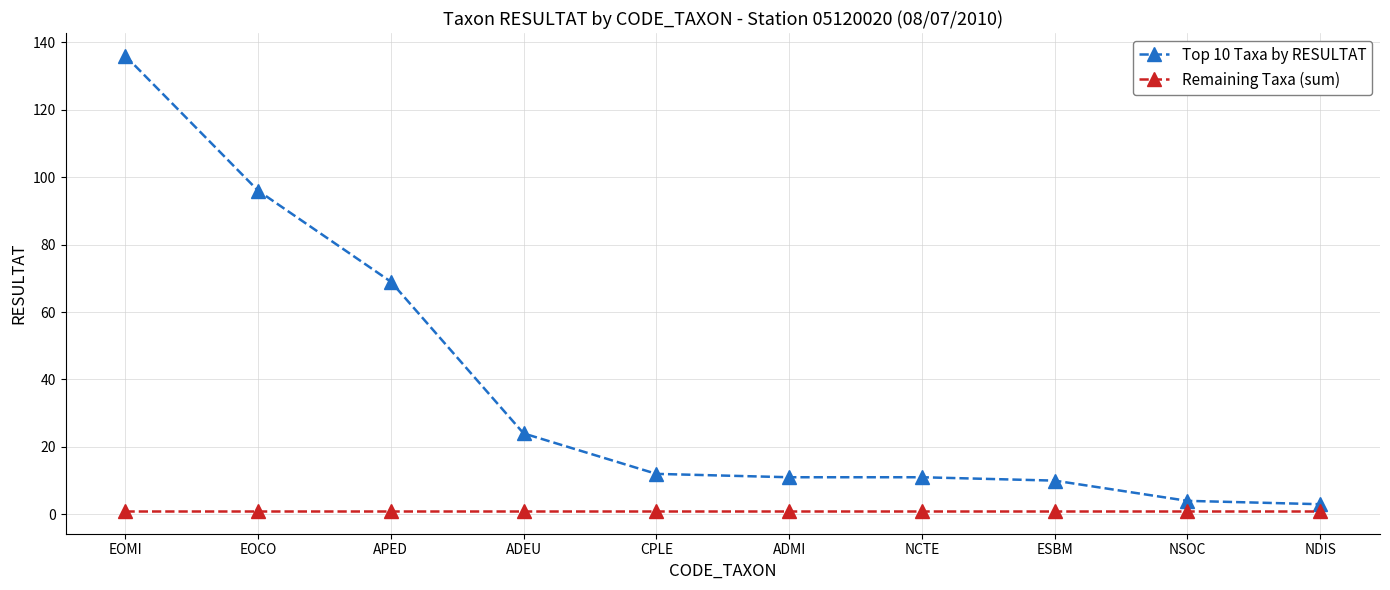

At which category is the sum across all series the highest?

EOMI